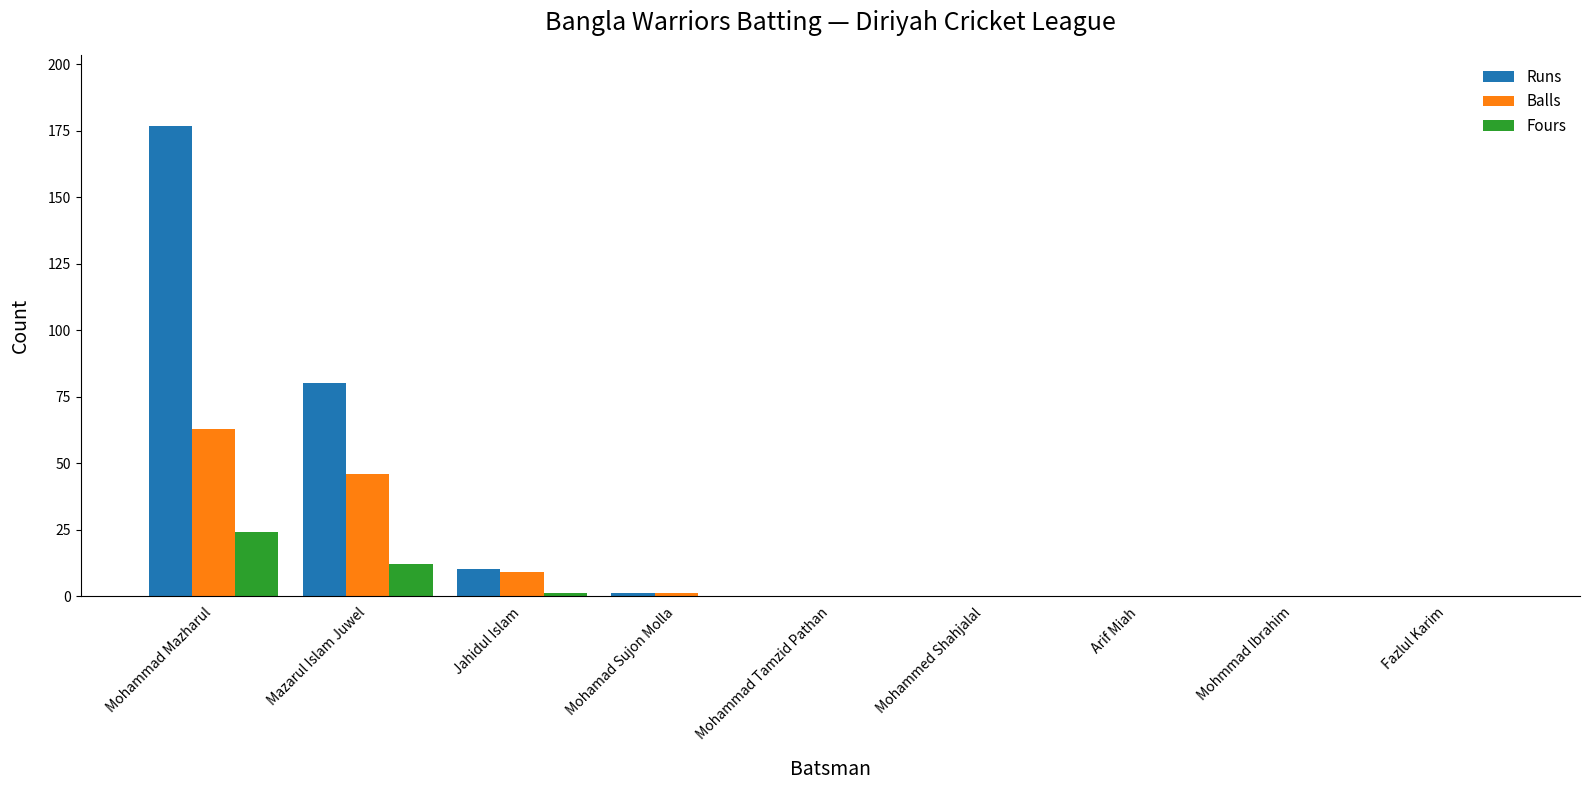

Which series has the largest total across all categories?

Runs